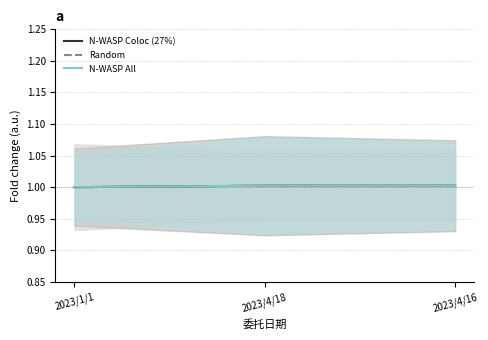

What are all the series names shown in the legend?

N-WASP Coloc (27%), Random, N-WASP All